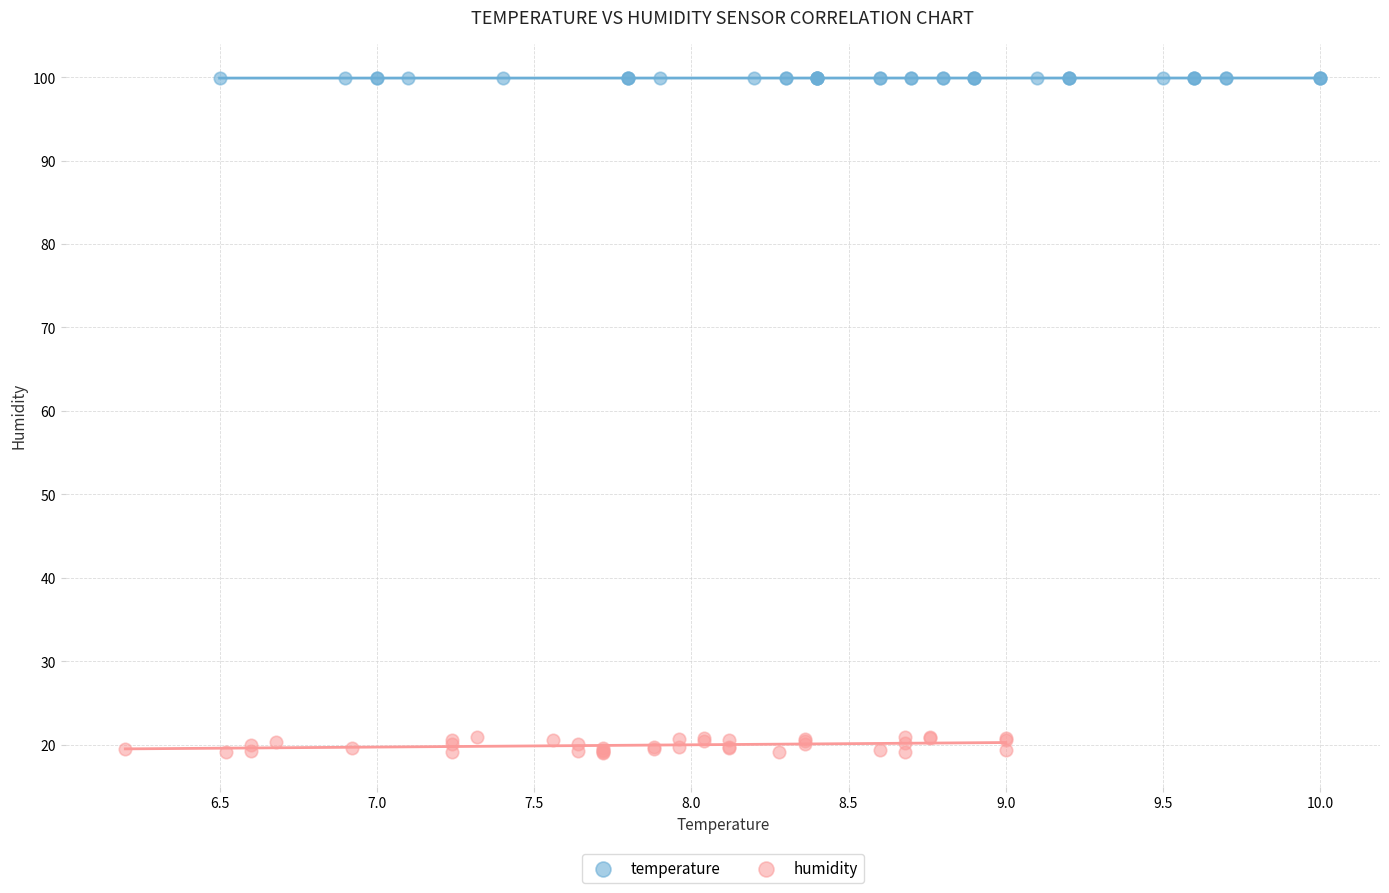

Which series reaches the maximum Y coordinate?

temperature